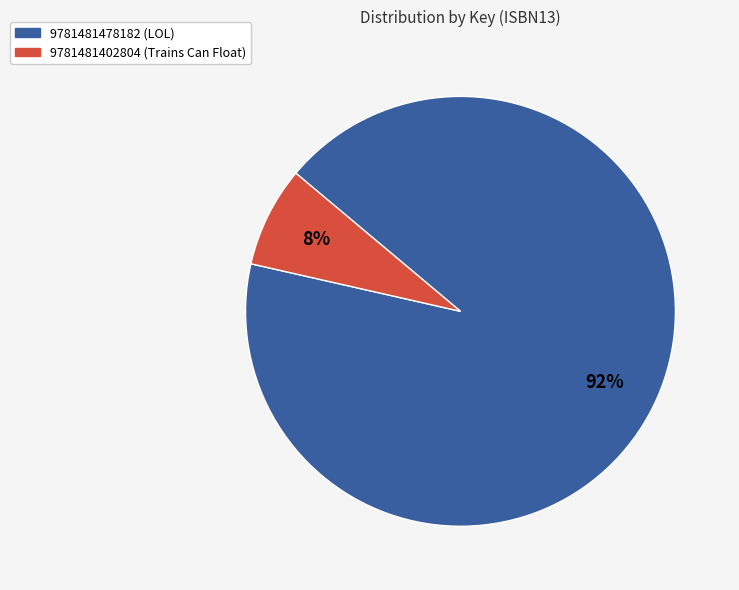

The 9781481402804 (Trains Can Float) slice represents 8% of the pie. True or false?

True